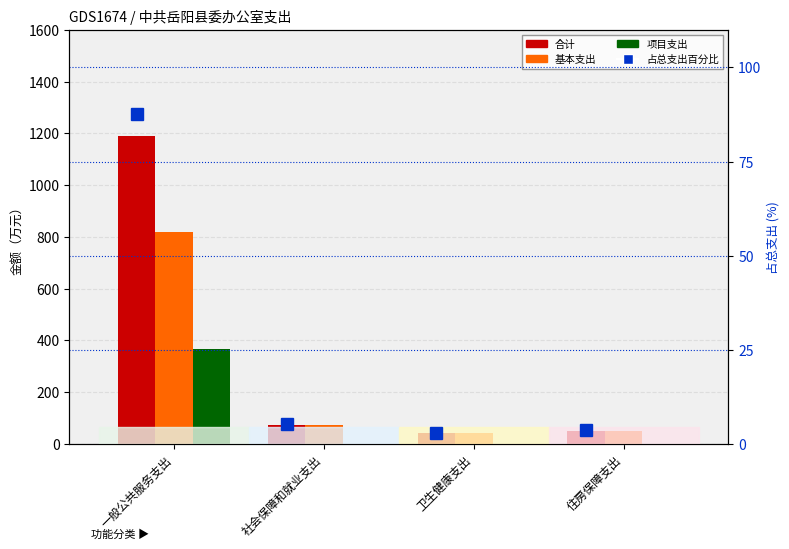

Does the chart contain any negative values?

No